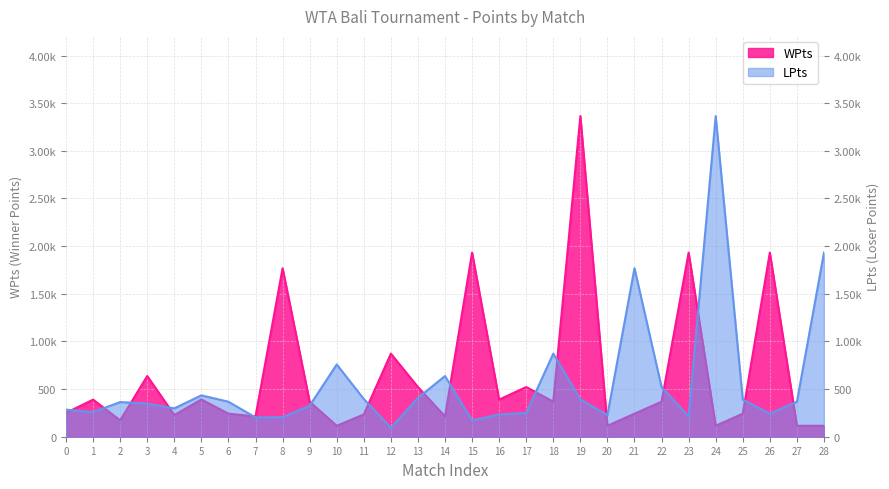

Rank the series at 11/09/07 from lowest to highest value.

LPts, WPts